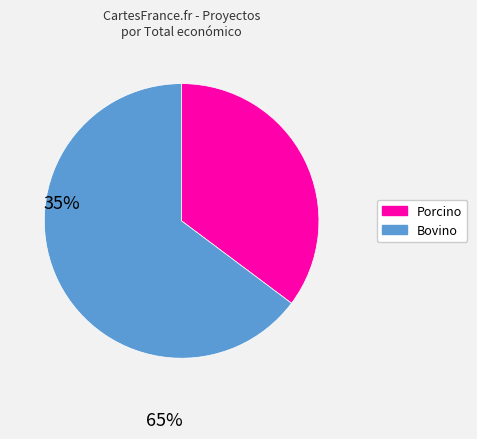

Does any single category account for the majority?

Yes